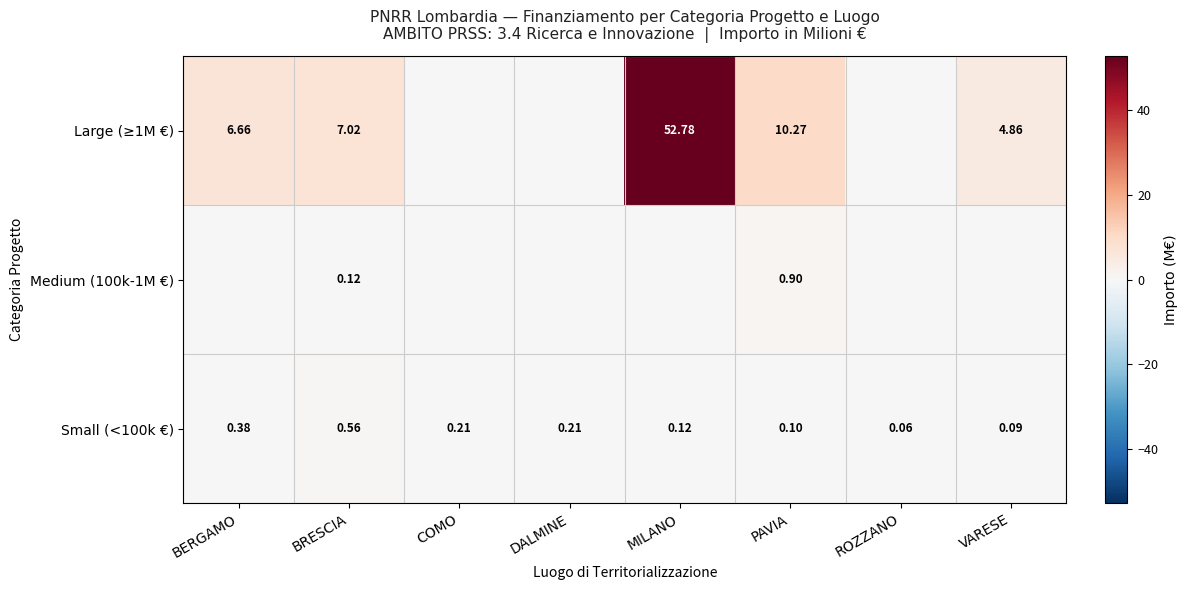

Which series has the largest total across all categories?

row_0